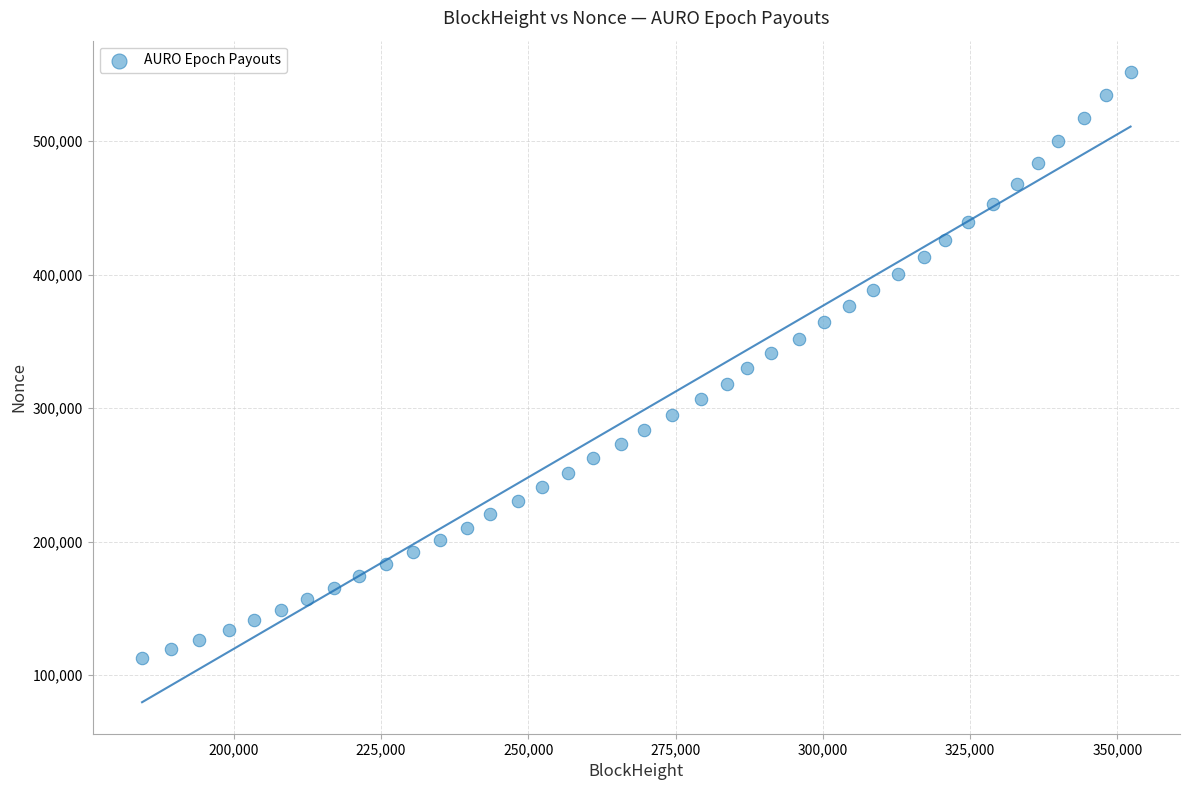

What is the range of Y values (max minus min)?

438935